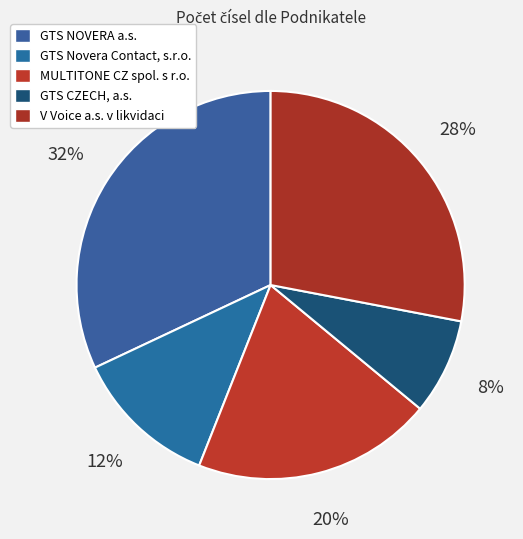

How many segments does this pie chart have?

5